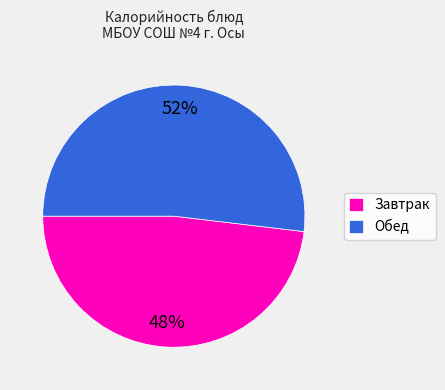

Which category has the smallest portion of the pie?

Завтрак